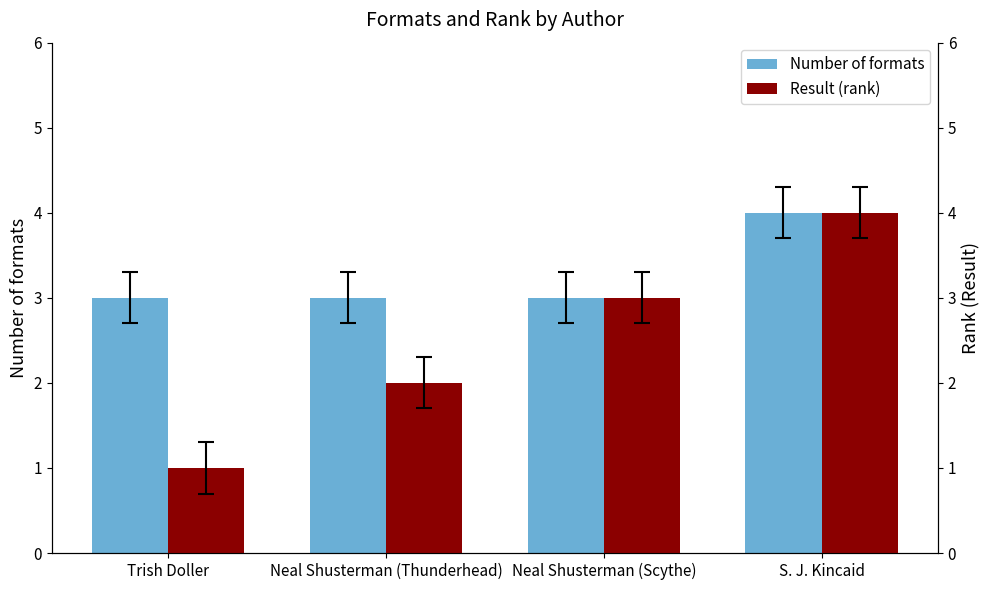

What is the greatest value displayed?

4